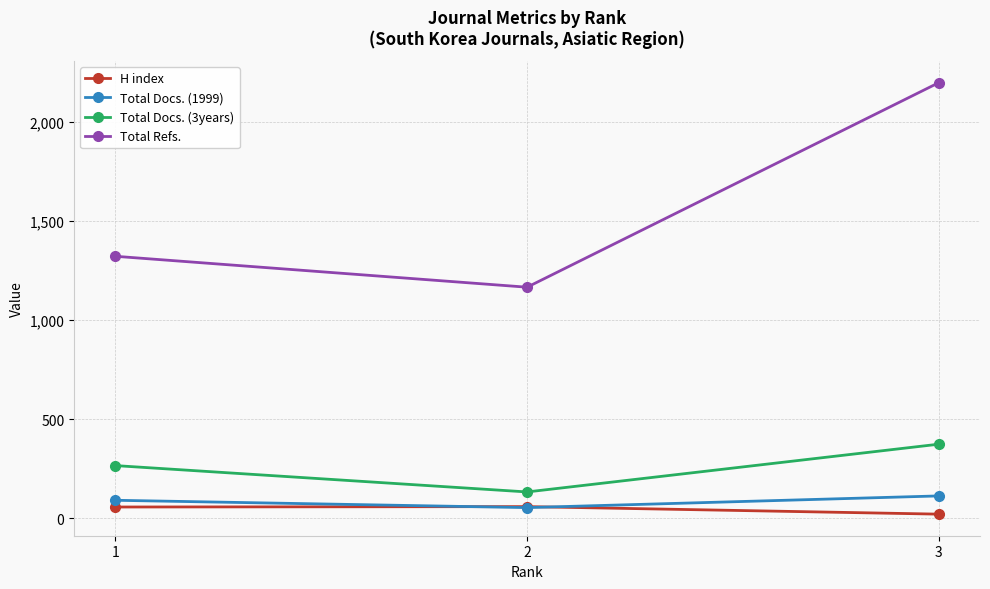

Which series has the widest spread of values?

Total Refs.